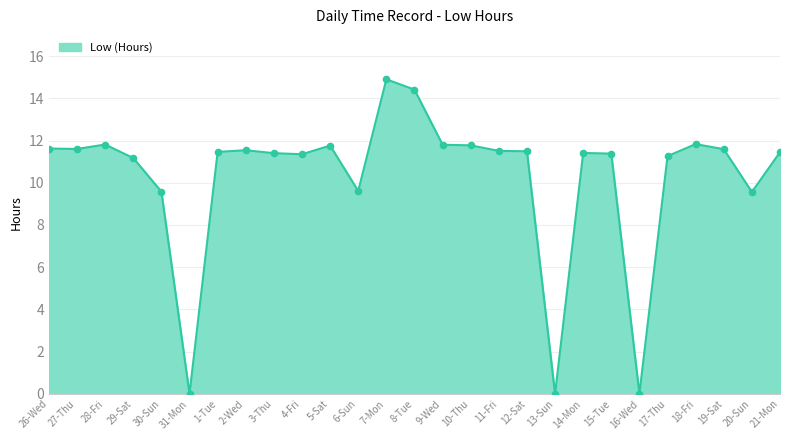

Which has a higher value, 8-Tue or 10-Thu?

8-Tue